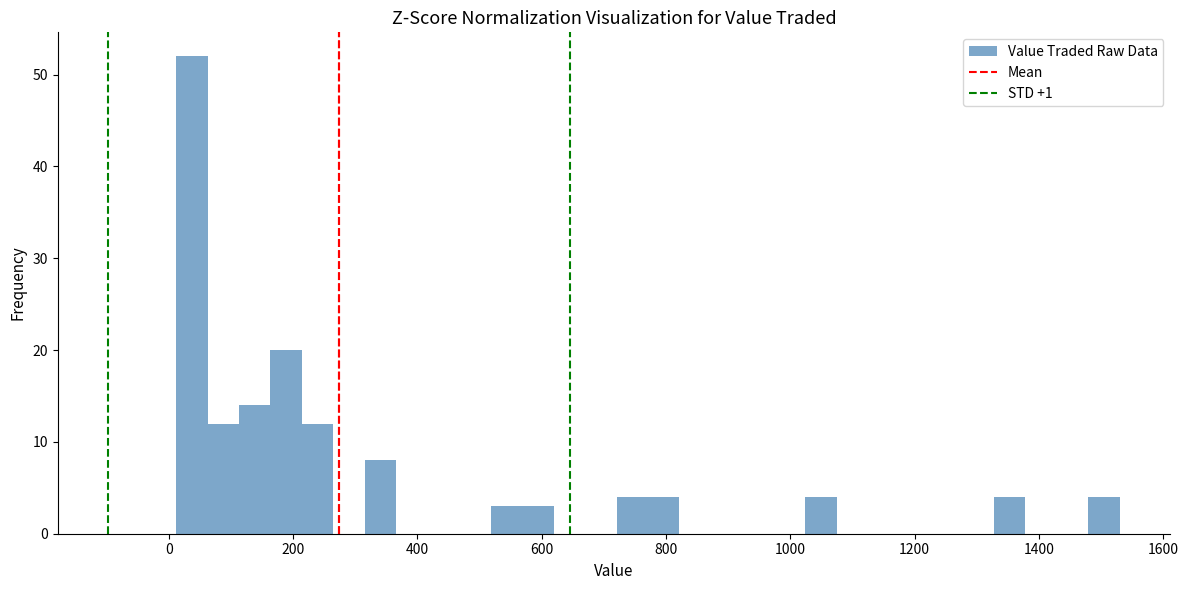

Around what value on the x-axis is the tallest bar? Give the approximate position of its centre, as read against the axis.

40